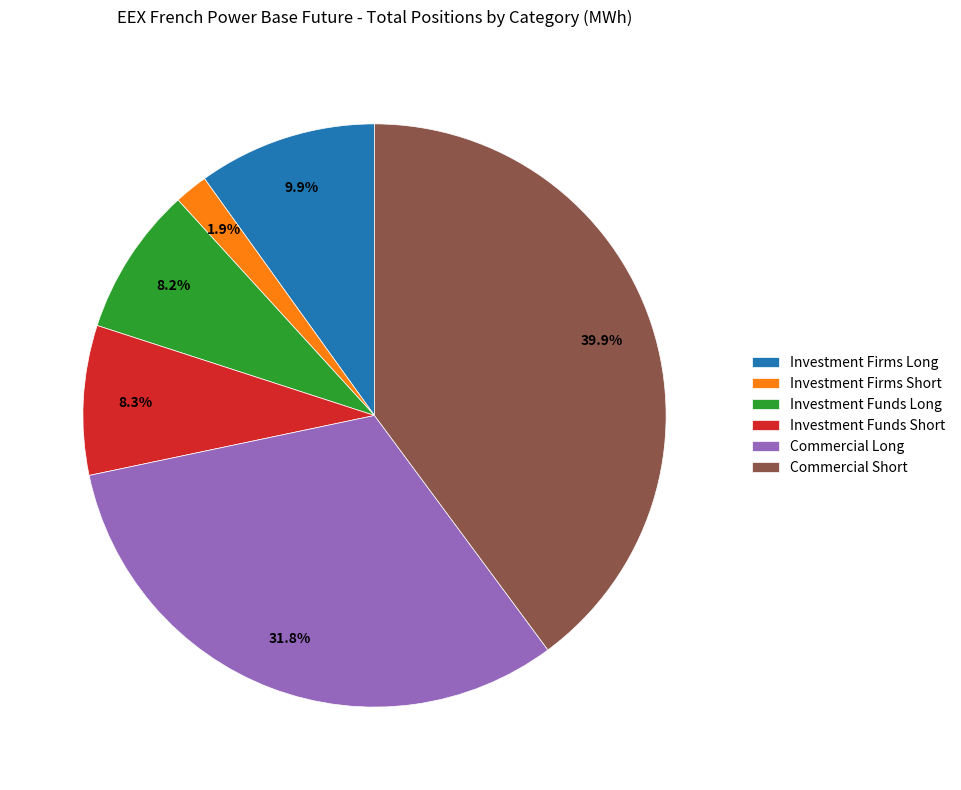

Do Investment Firms Long and Investment Funds Long together represent more than half of the pie?

No